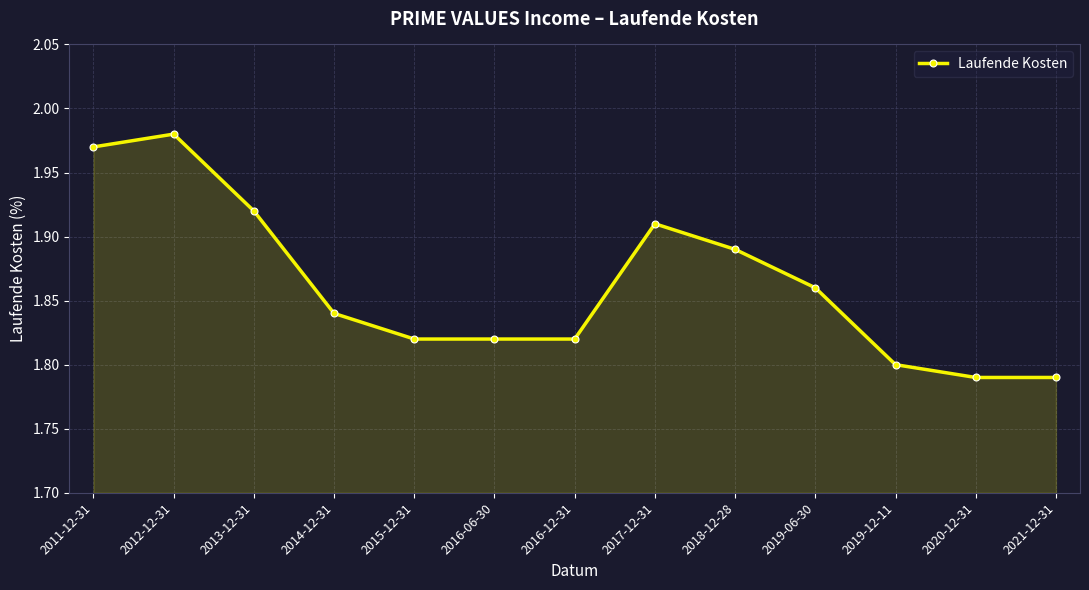

What is the change in value from 2014-12-31 to 2017-12-31?

+0.1